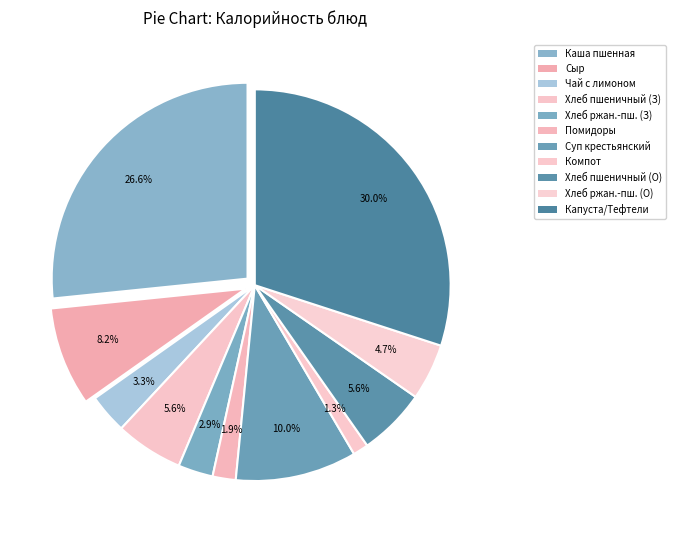

Count the number of slices in the pie.

11